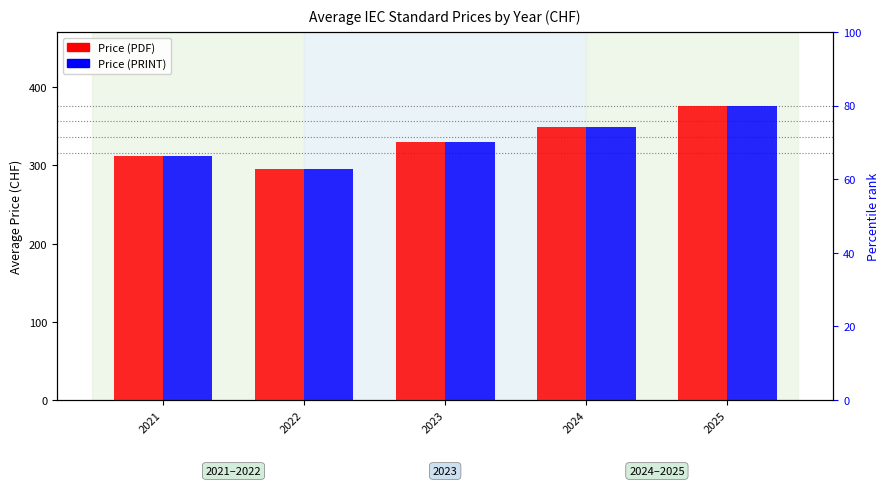

Between 2022 and 2025, which series saw the biggest shift?

Price (PDF)